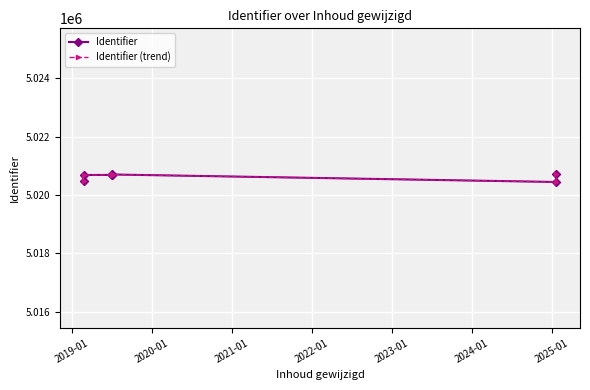

Which series has the widest spread of values?

Identifier